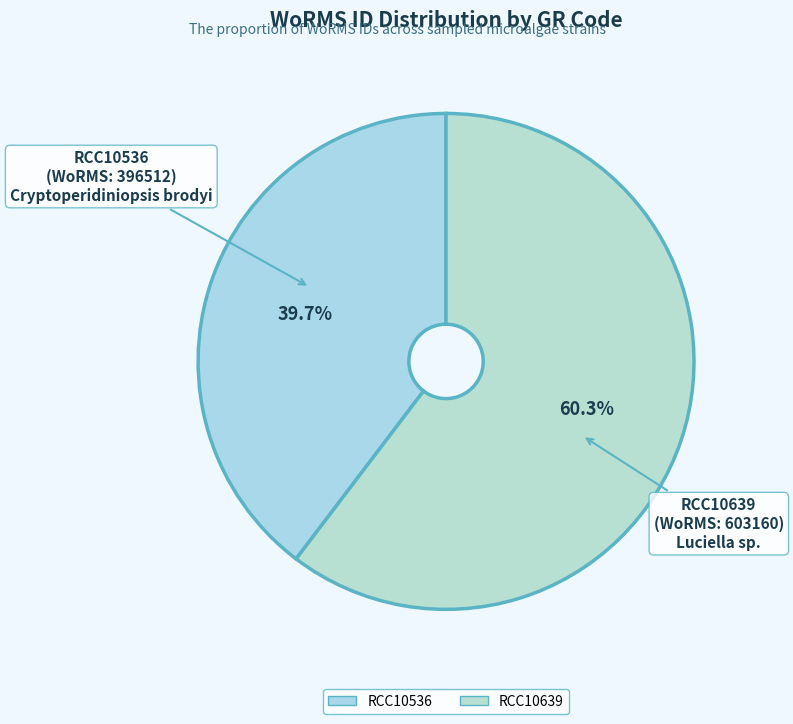

What is the total percentage of RCC10639 and RCC10536?

100.0%